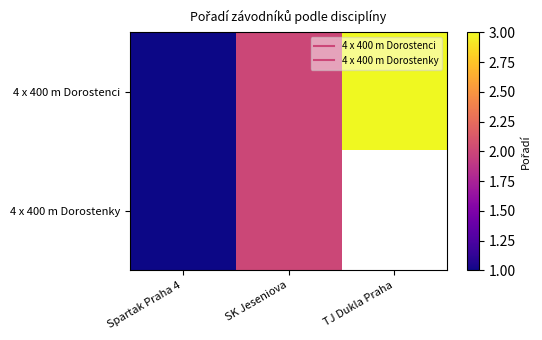

True or false: 4 x 400 m Dorostenci has a value of 2.0 at SK Jeseniova.

True